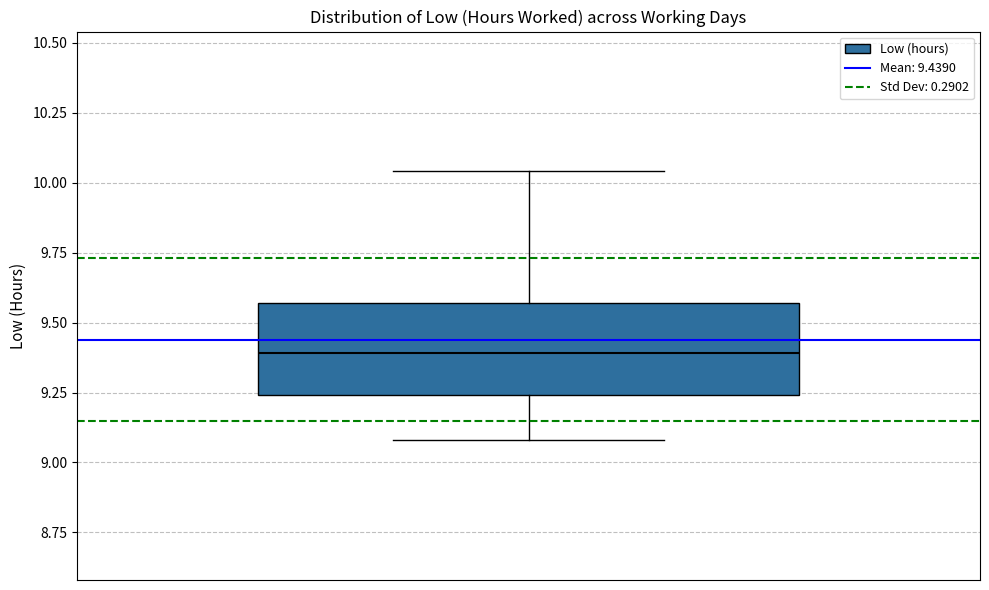

Where does the upper whisker of the box end on the y-axis? The values are not printed on the chart, so give them approximately, as read against the axis.

10.05